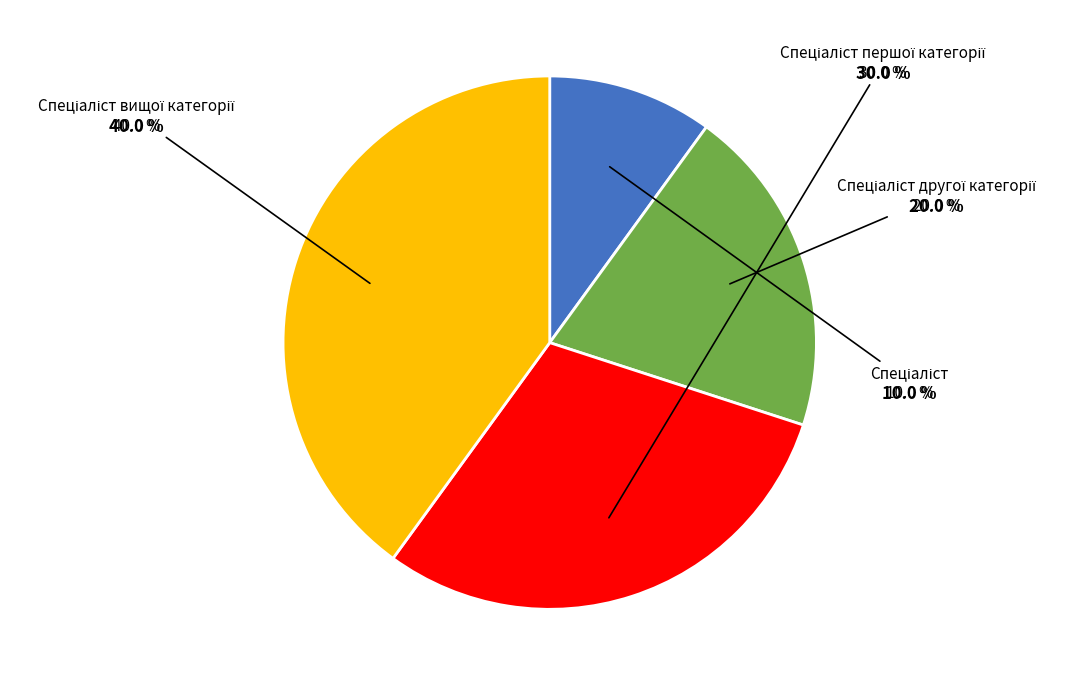

Is Спеціаліст другої категорії the majority of the pie?

No